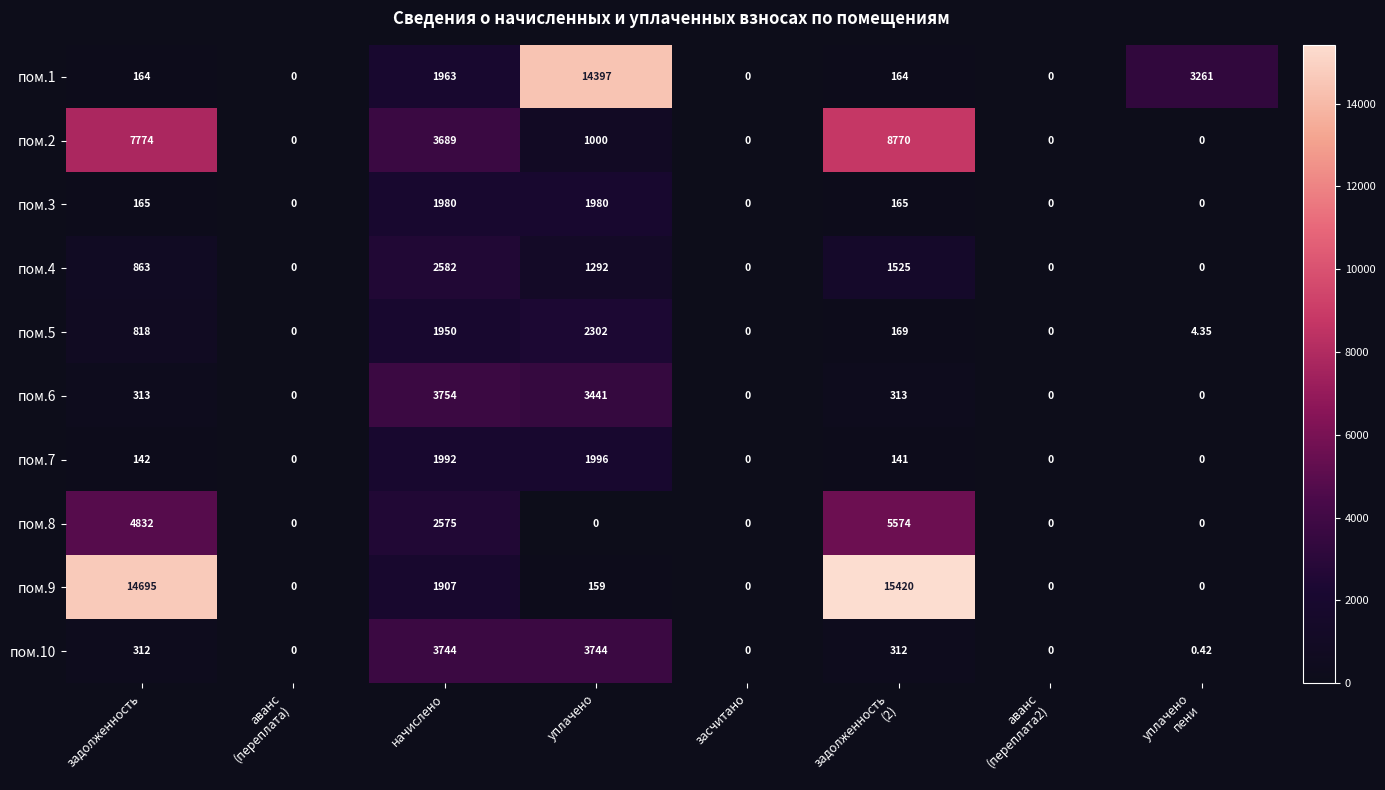

At which label is пом.9 closest to 7710?

начислено